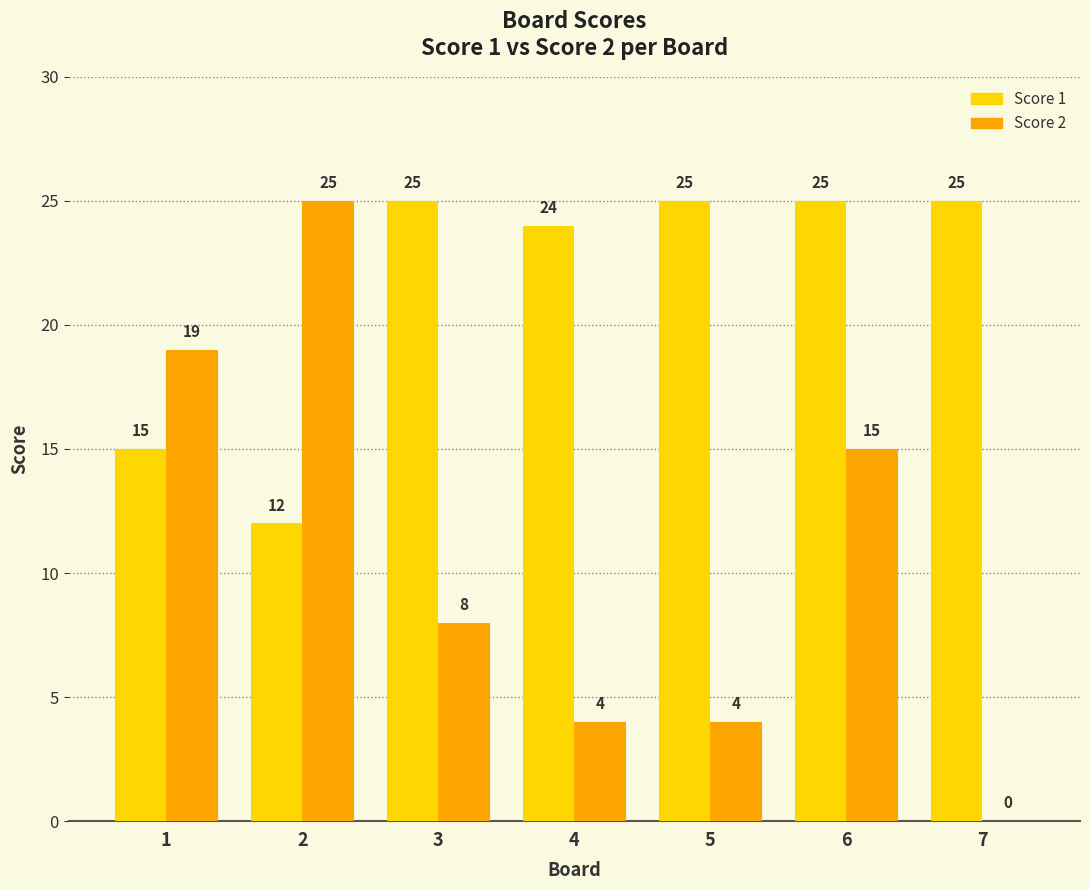

What is the approximate value of Score 2 at 3, to the nearest 10?

10